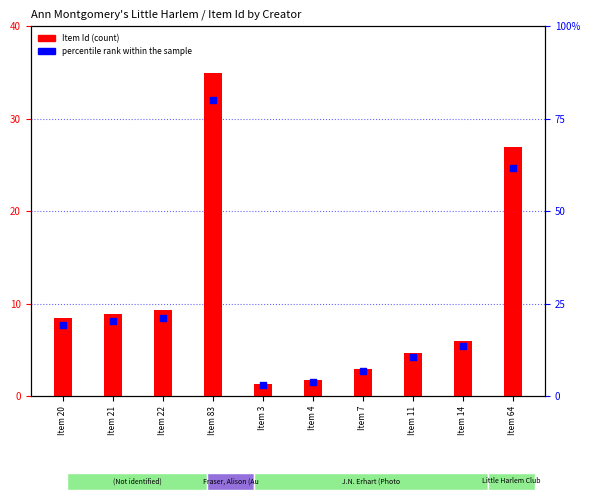

Which series contains the highest Y value?

percentile rank within the sample